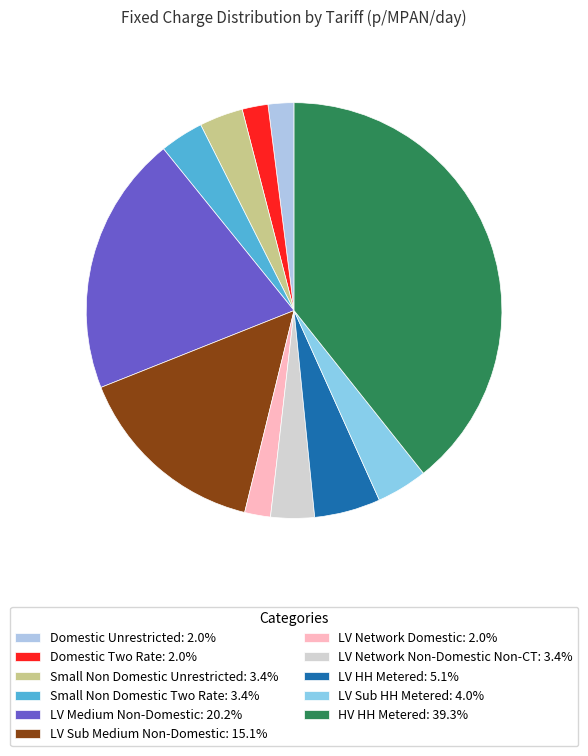

How many segments does this pie chart have?

11